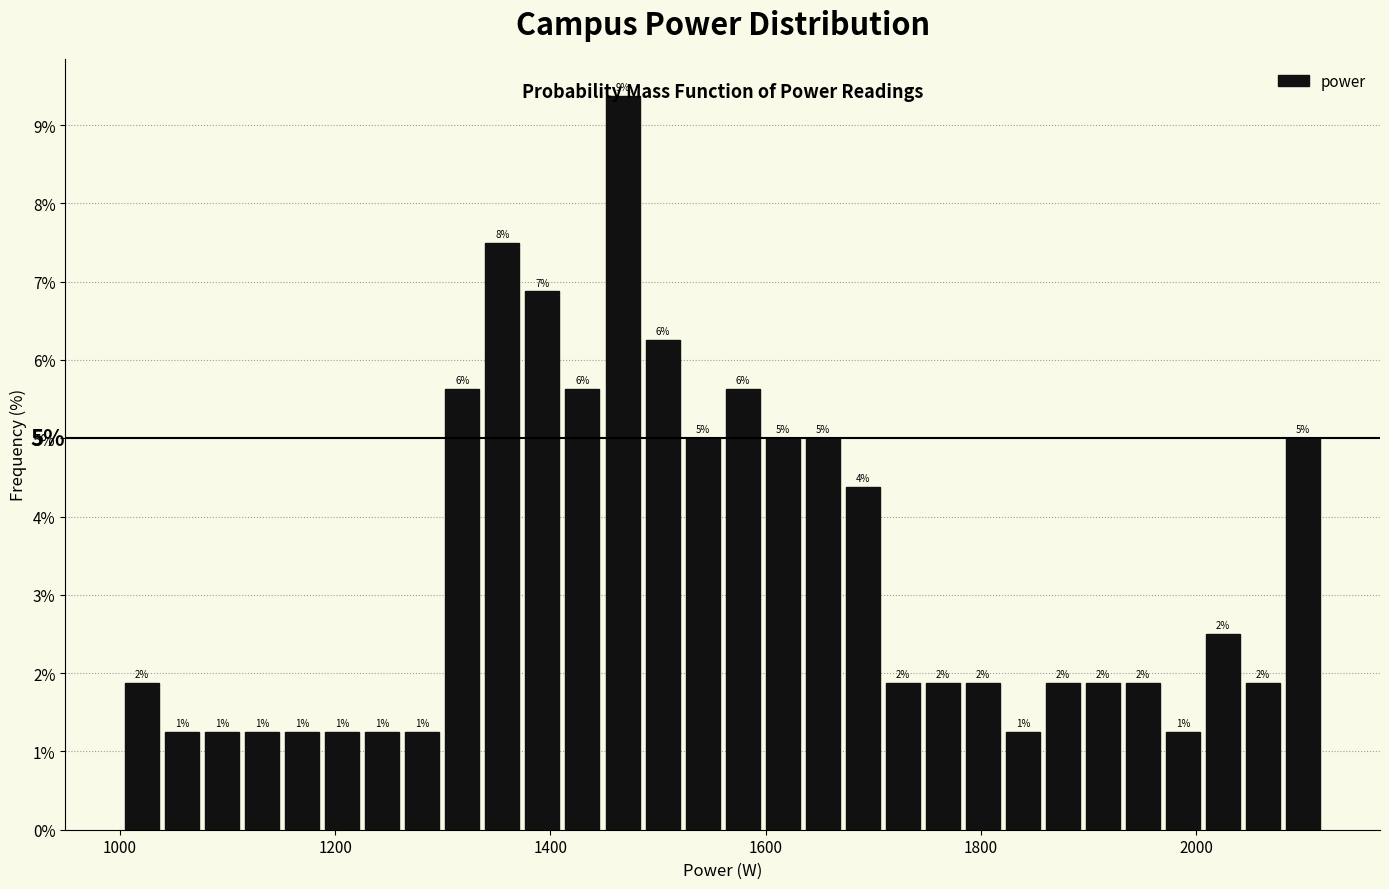

Around what value on the x-axis is the tallest bar? Give the approximate position of its centre, as read against the axis.

1460